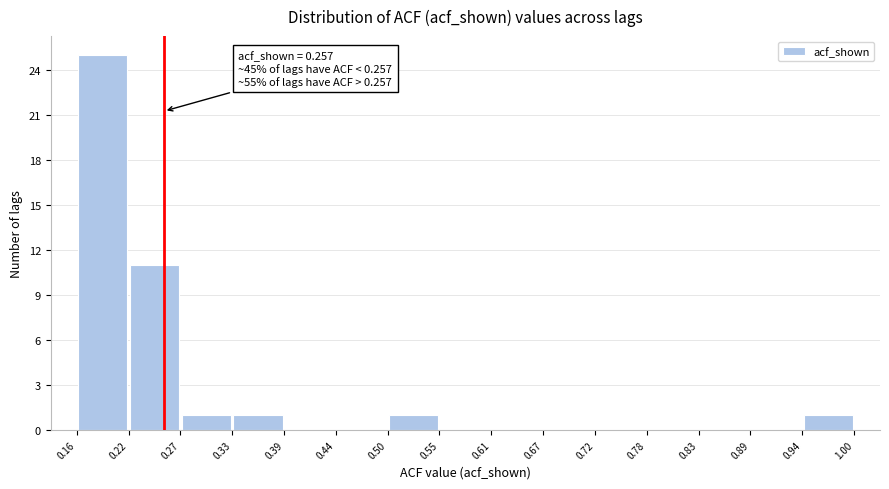

Which range on the x-axis has the tallest bar?

0.16 to 0.22